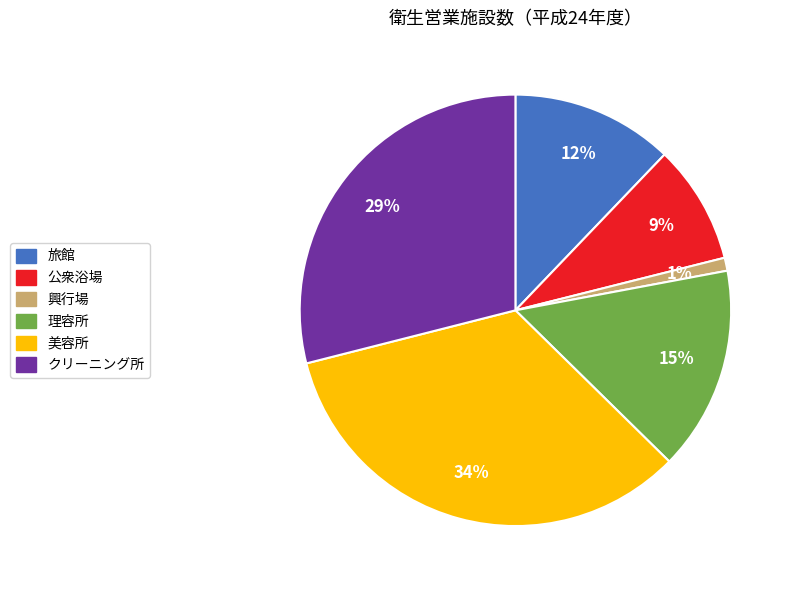

The クリーニング所 slice represents 29% of the pie. True or false?

True